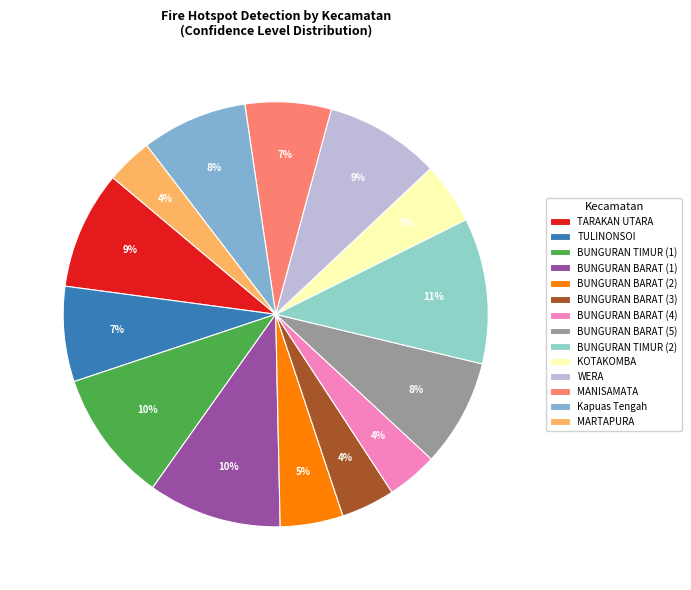

Count the number of slices in the pie.

14